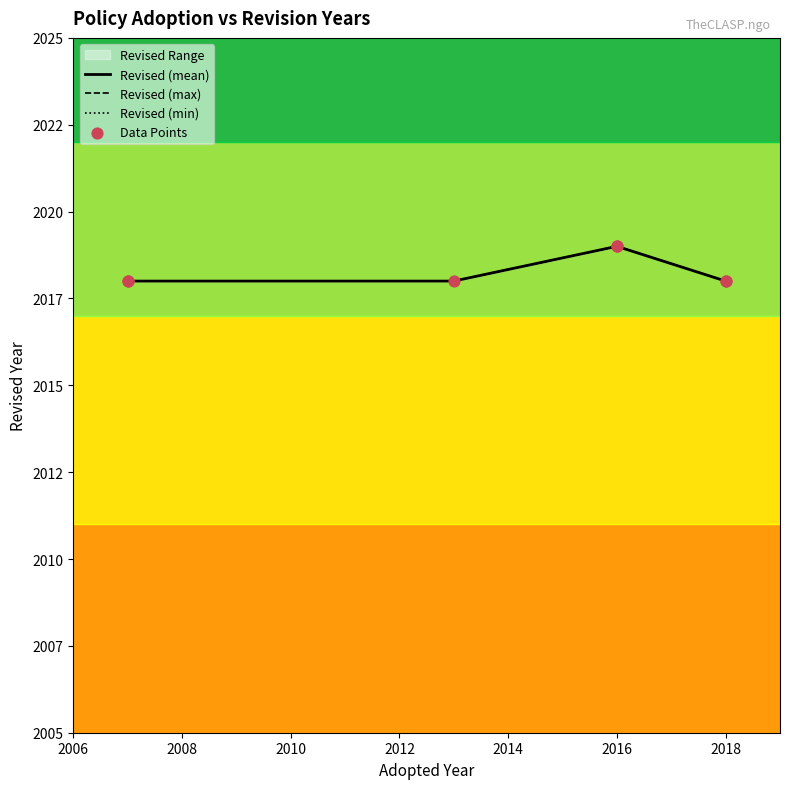

Between 2016 and 2018, which is larger?

2016